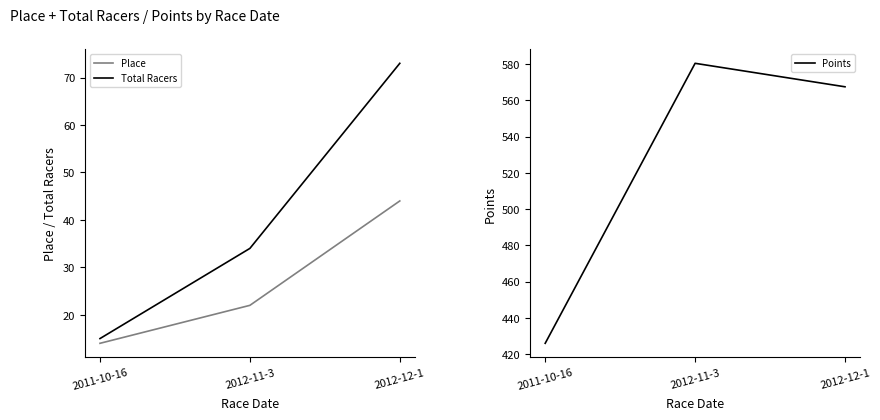

Is it true that Place equals 28.8 at 2012-11-3?

False